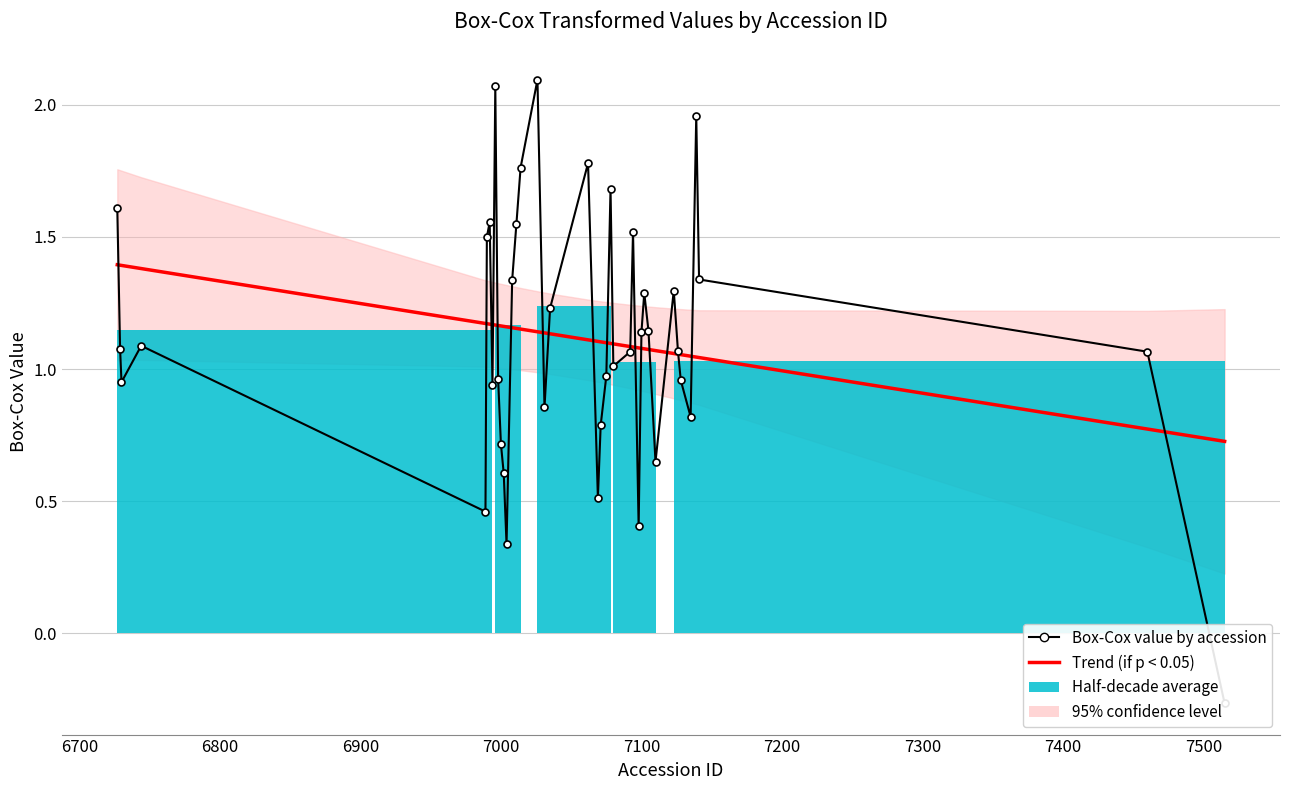

What is the sum of all Box-Cox value by accession values?

44.9